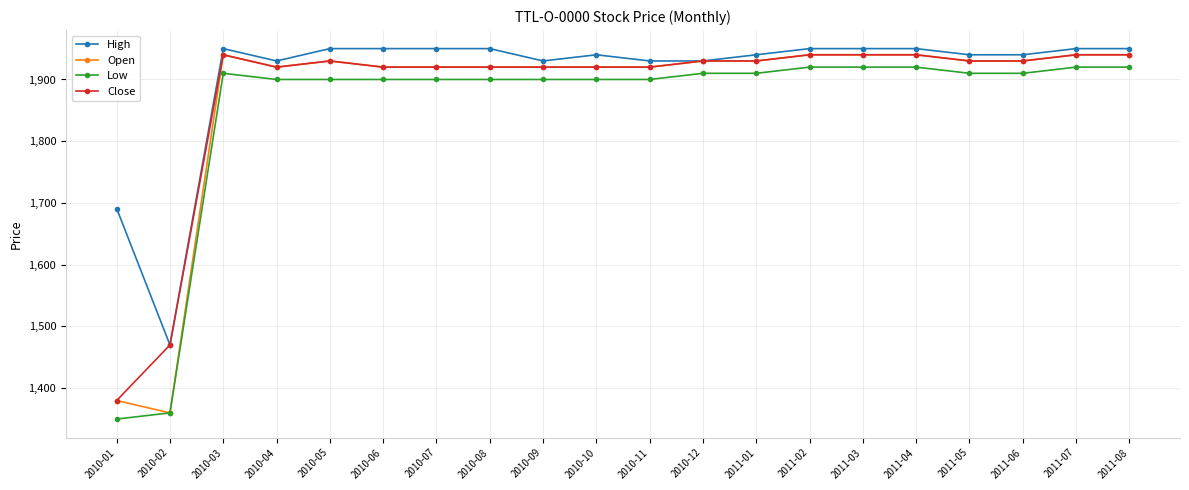

What is the spread (max minus min) of values at 2011-05?

30